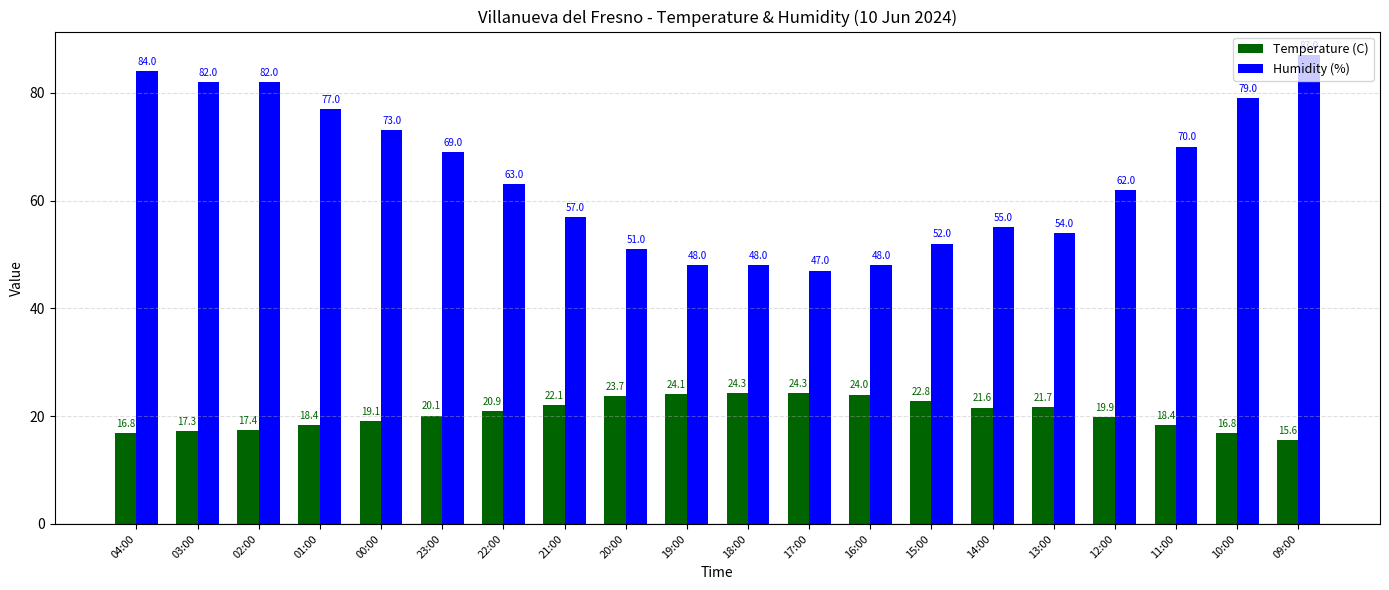

At which label does Humidity (%) first exceed 63?

04:00